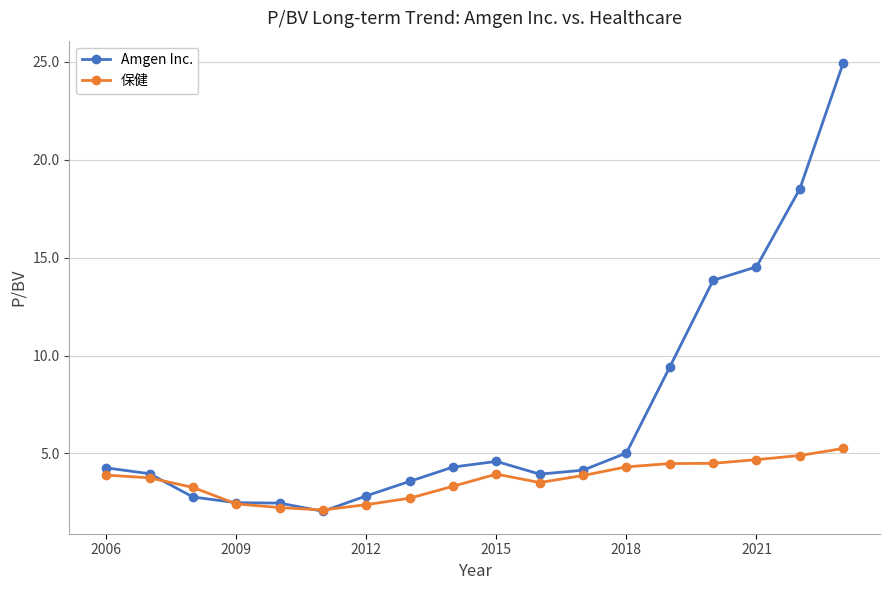

What is the minimum value for 保健?

2.1